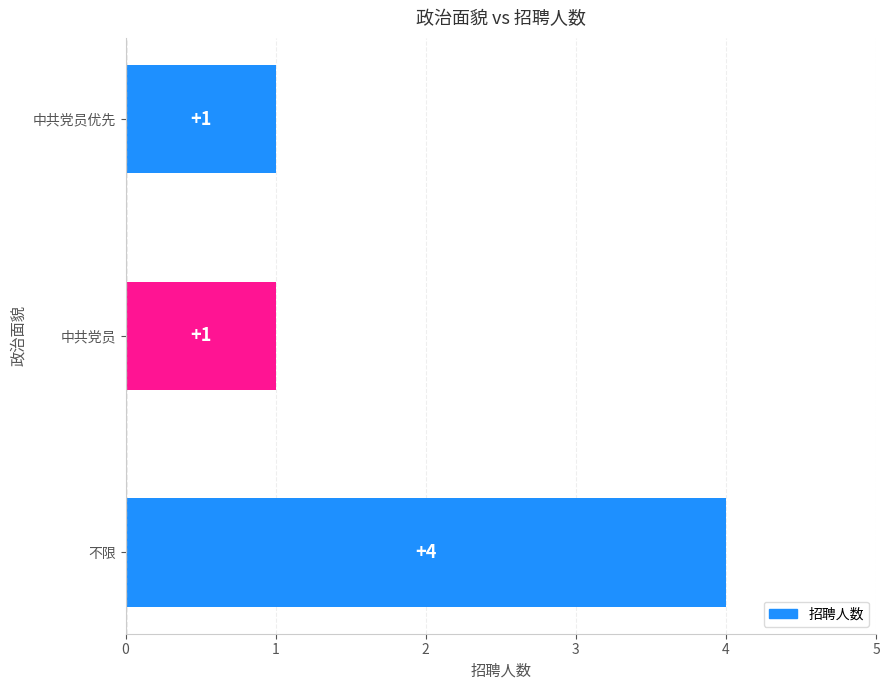

Are the bars horizontal?

Yes